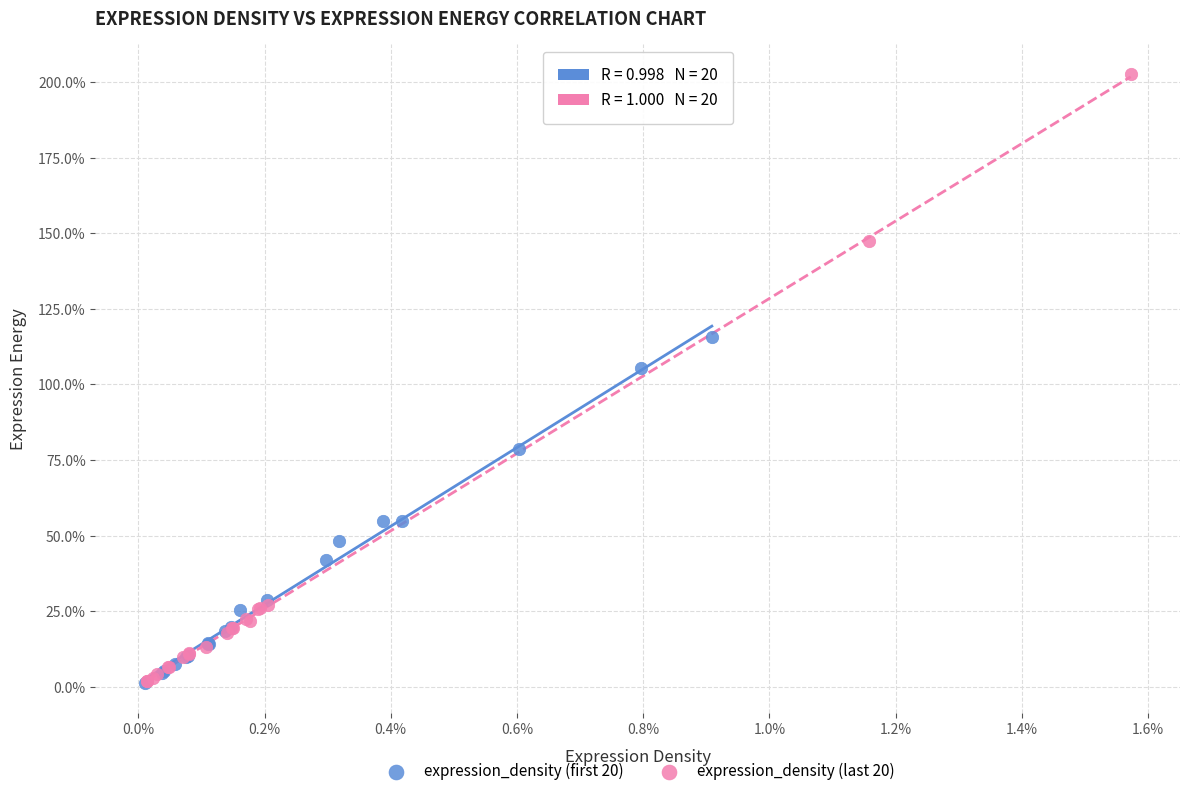

What are all the series names shown in the legend?

expression_density (first 20), expression_density (last 20)